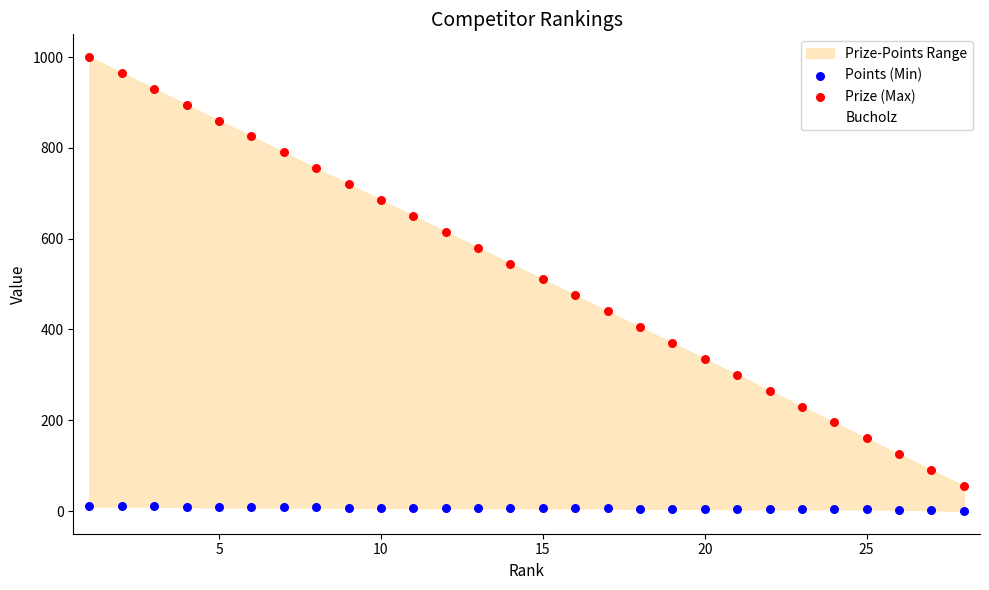

At how many categories does at least one series exceed 639?

11